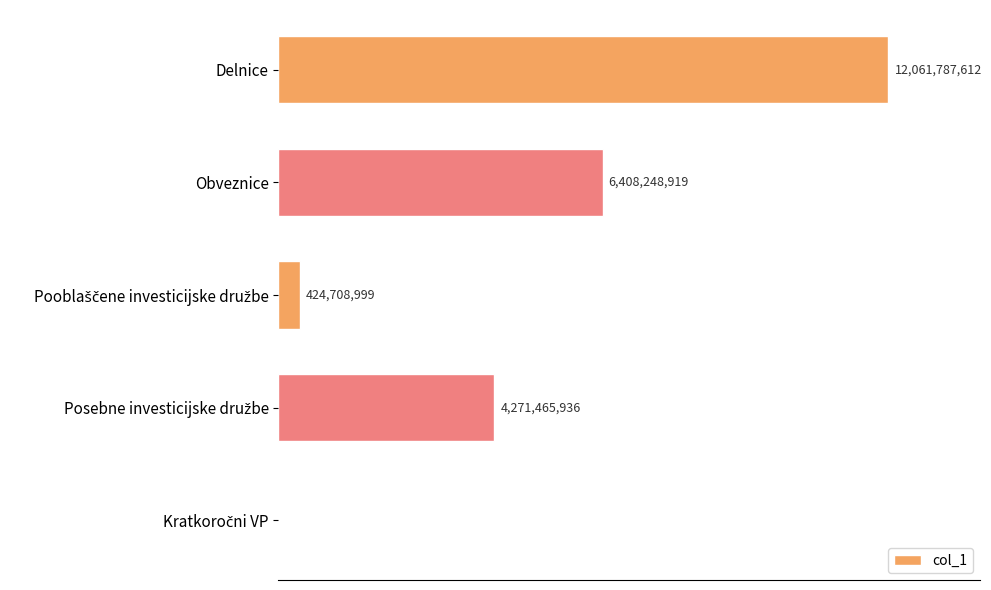

How many data points are above 4271465935?

3